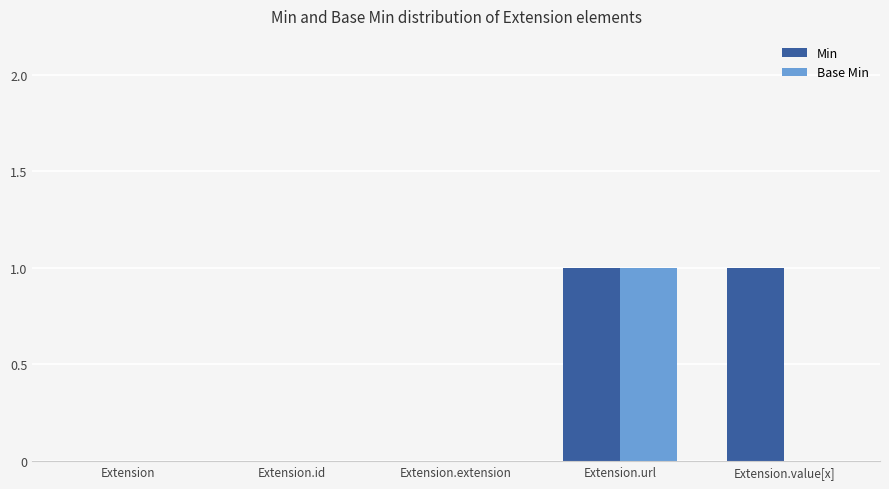

How many categories are shown in the chart?

5